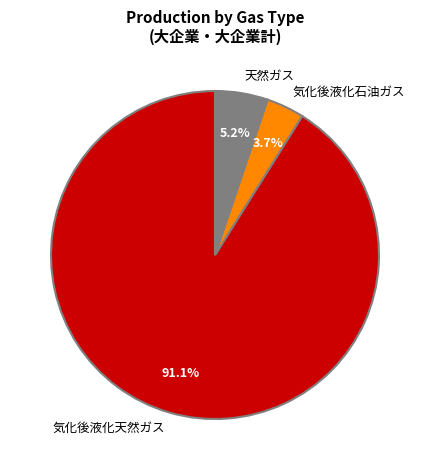

Count the number of slices in the pie.

3